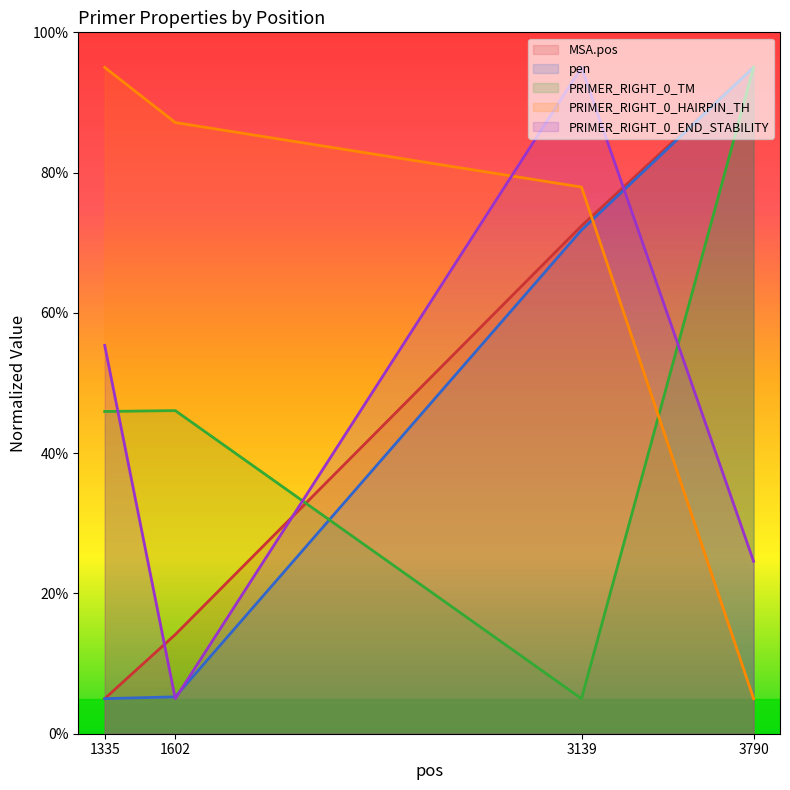

At which label is PRIMER_RIGHT_0_HAIRPIN_TH closest to 50?

3139